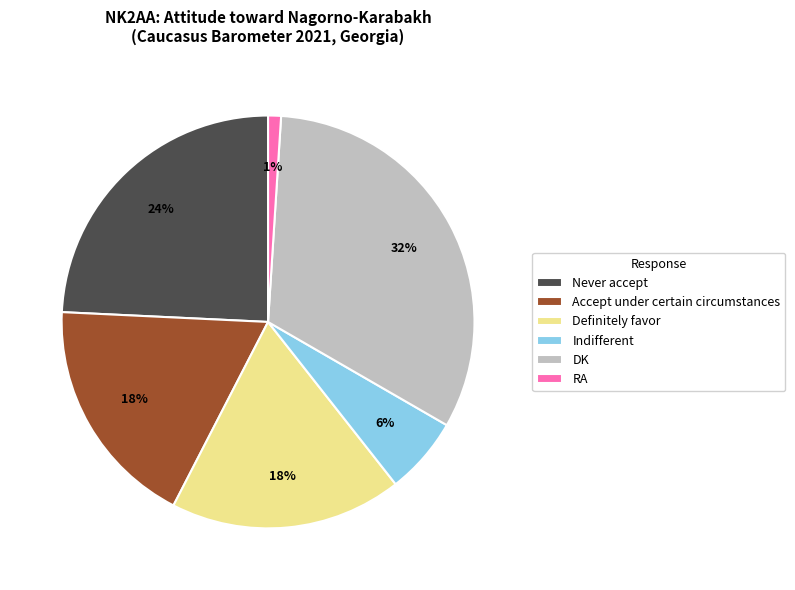

How many segments does this pie chart have?

6